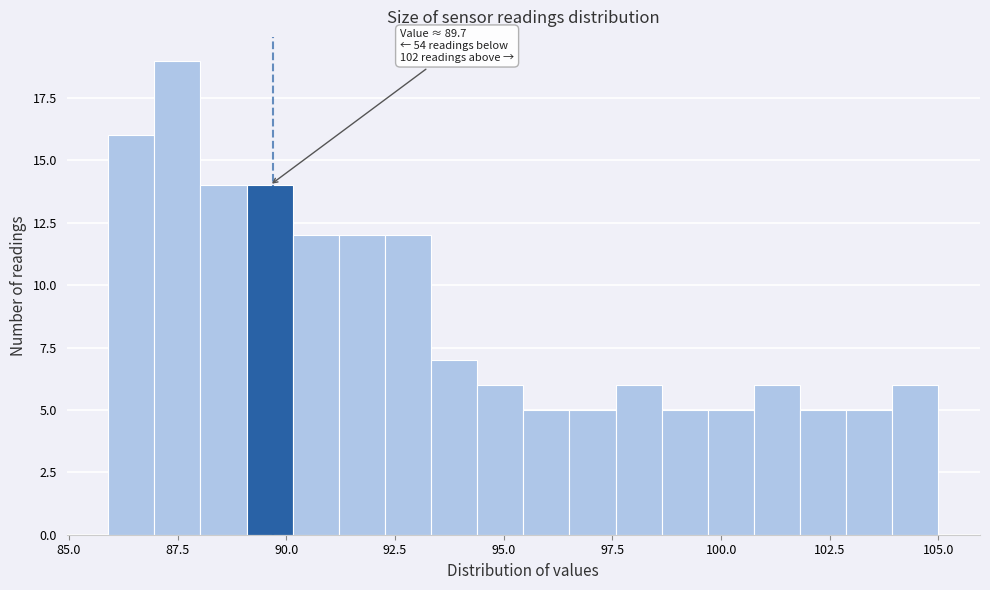

Around what value on the x-axis is the tallest bar? Give the approximate position of its centre, as read against the axis.

87.5